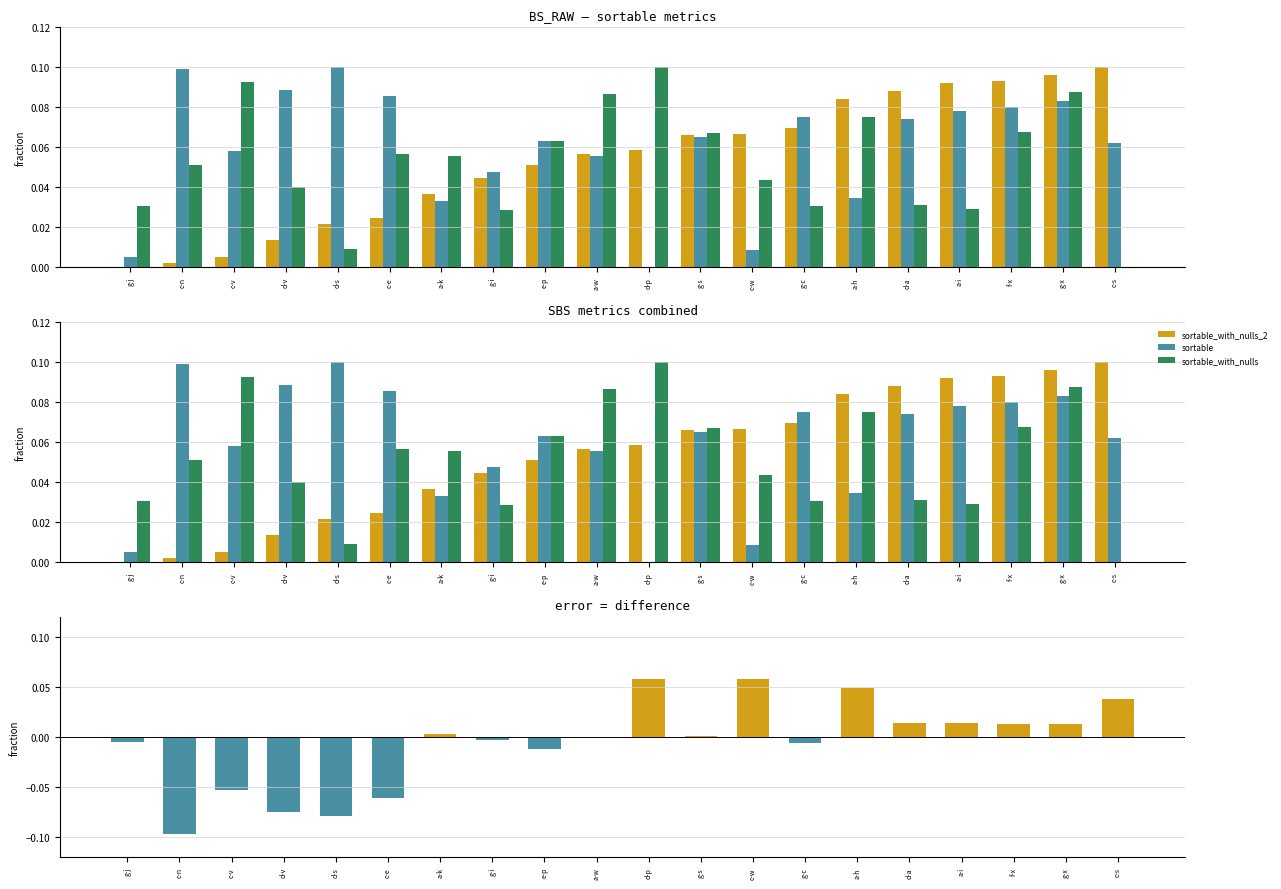

The sortable_with_nulls series shows 0.1 at f-x. True or false?

False